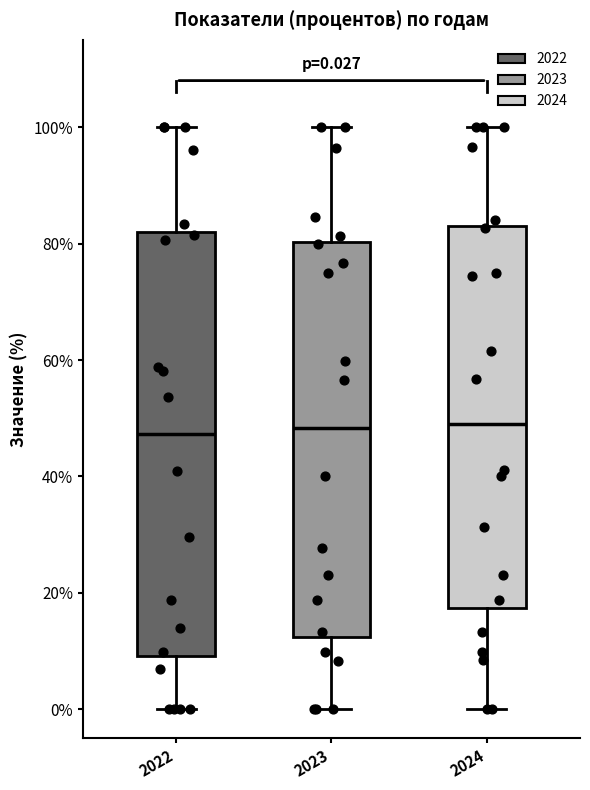

Comparing the boxes themselves (not the whiskers), which one is the tallest?

2022